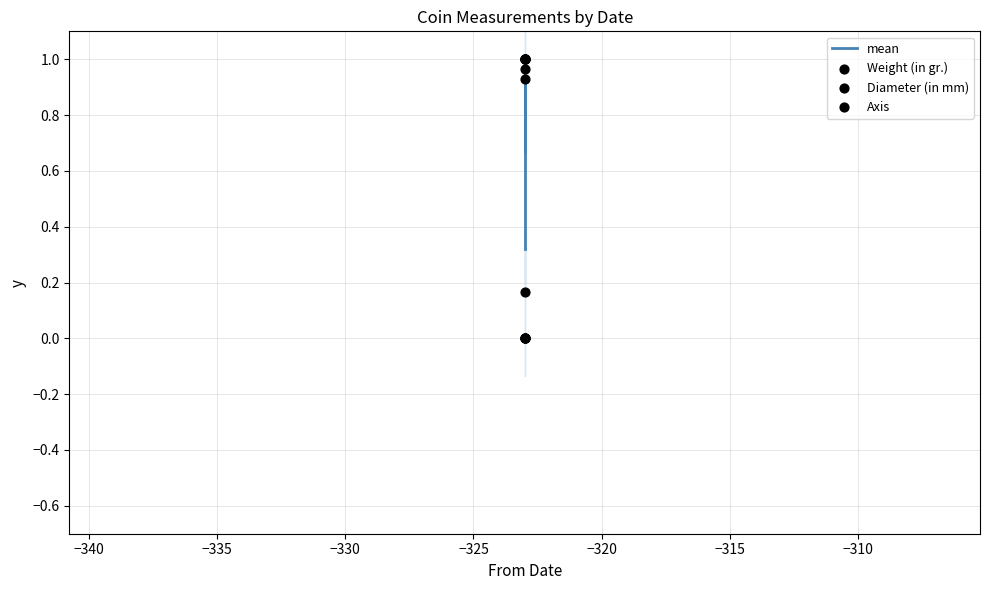

Which series has the widest spread of Y values?

Weight (in gr.)